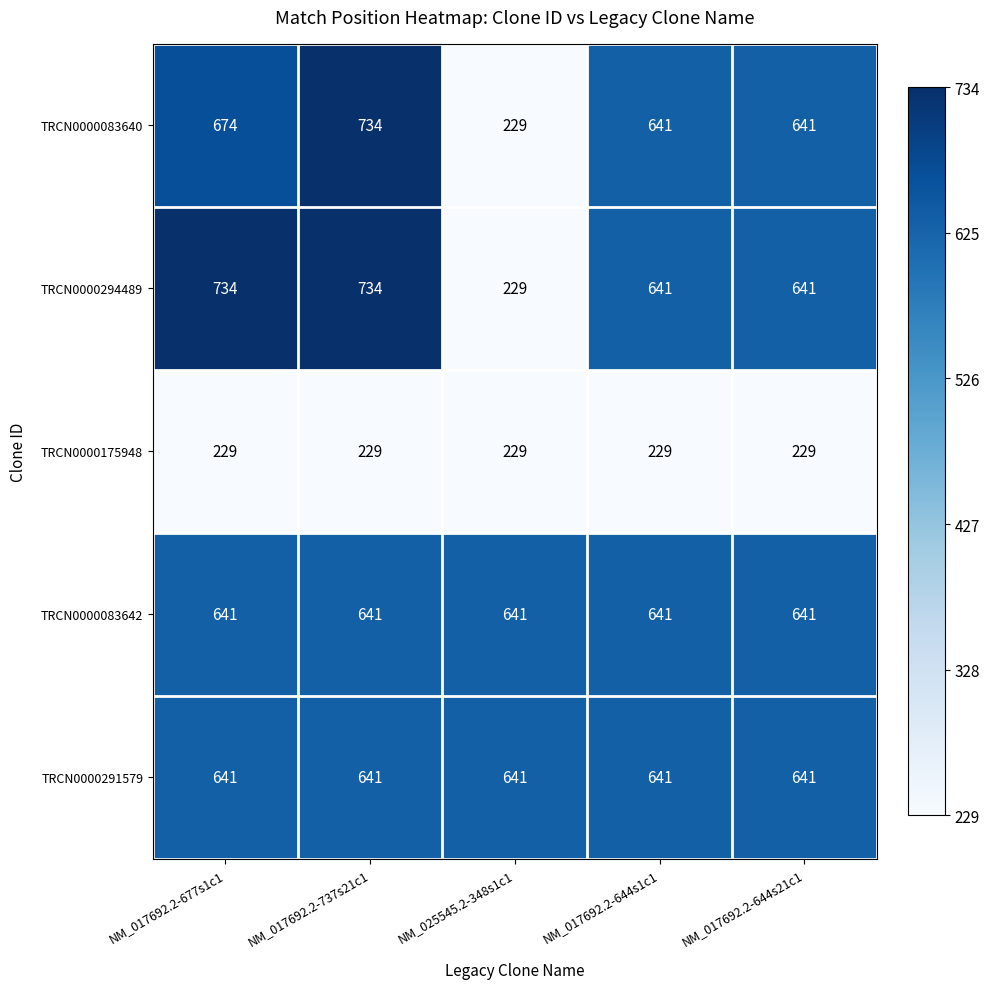

What is the difference between the highest and lowest values at NM_017692.2-644s21c1?

412